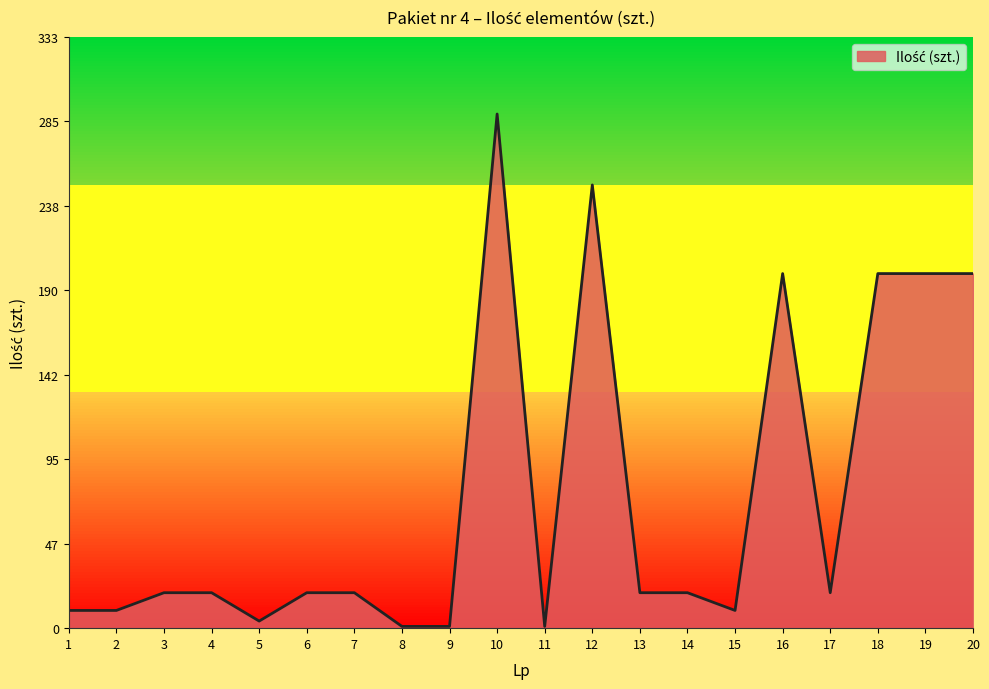

What is the difference between the values at 14 and 12?

230